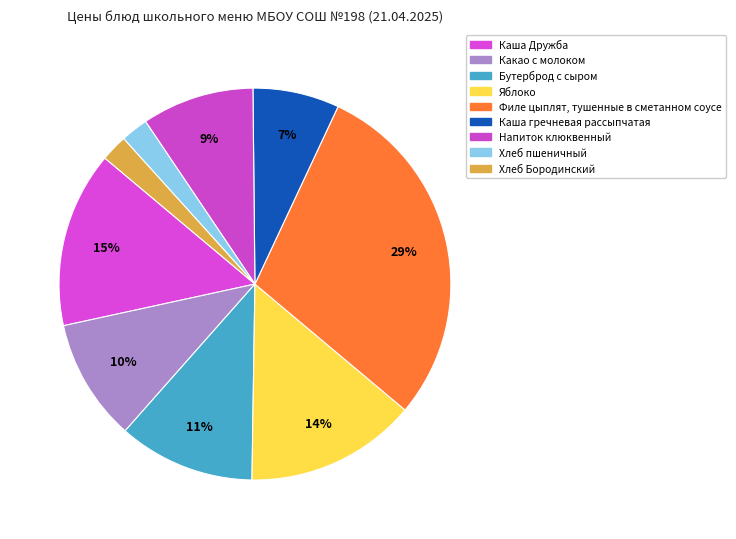

Count the number of slices in the pie.

9